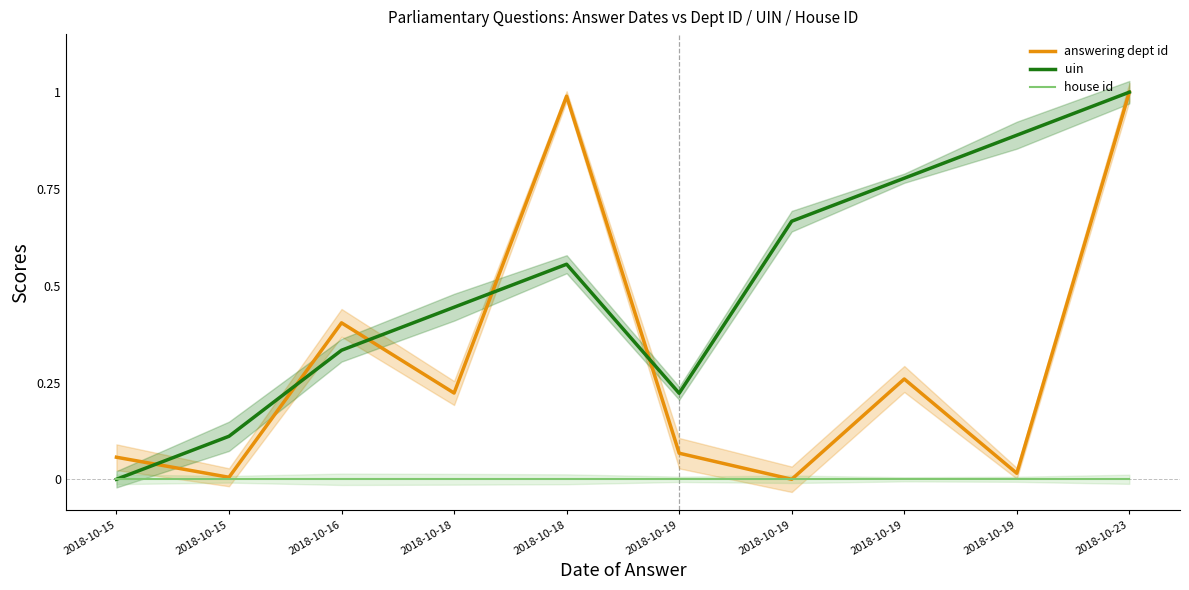

What is the average value of the answering dept id series?

0.3